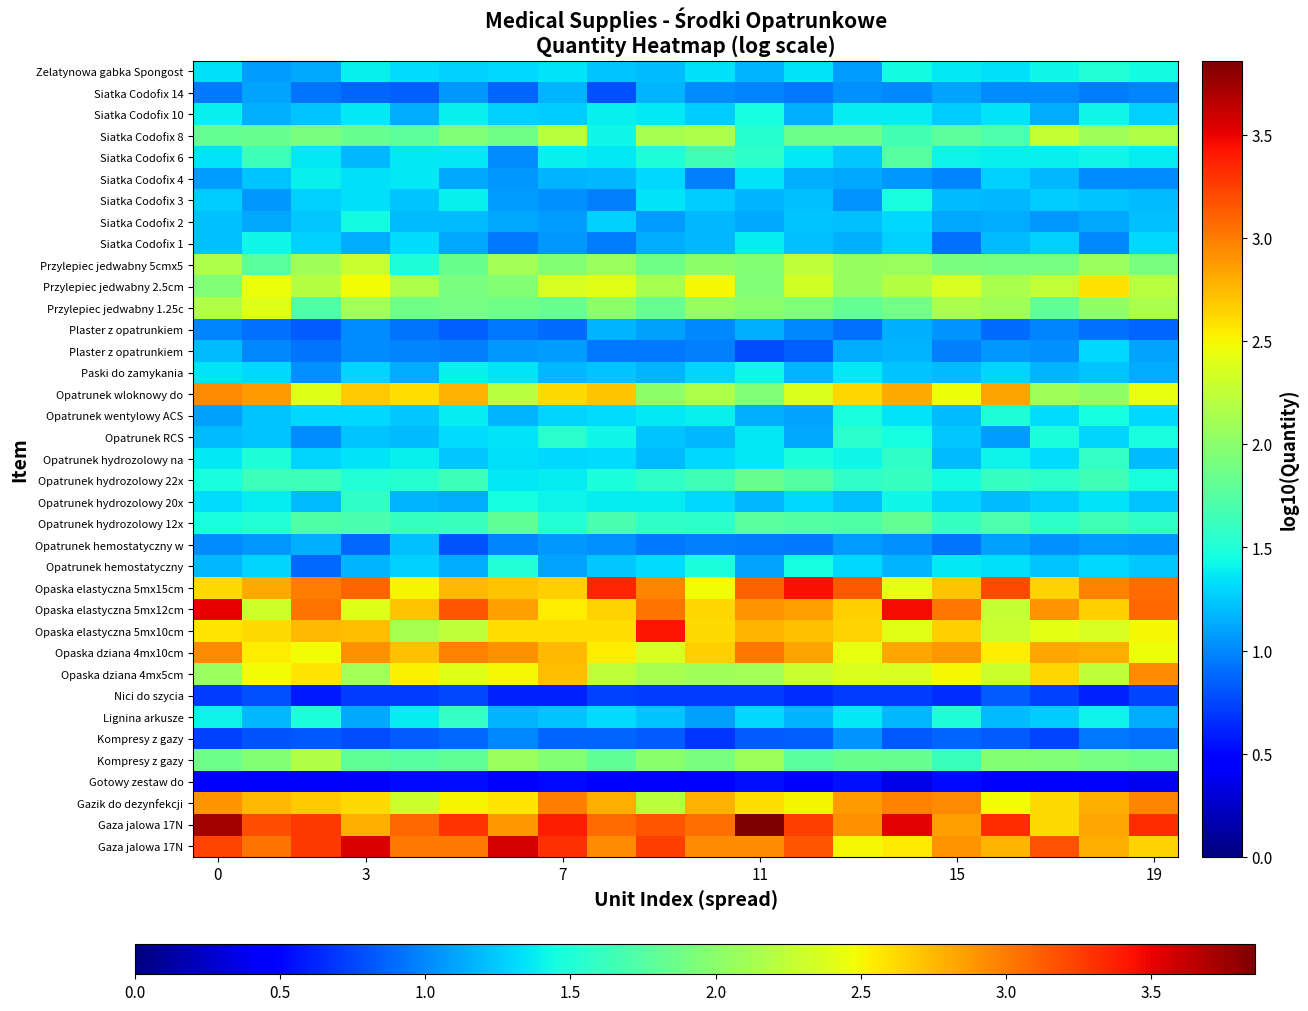

How many distinct data groups are displayed?

37